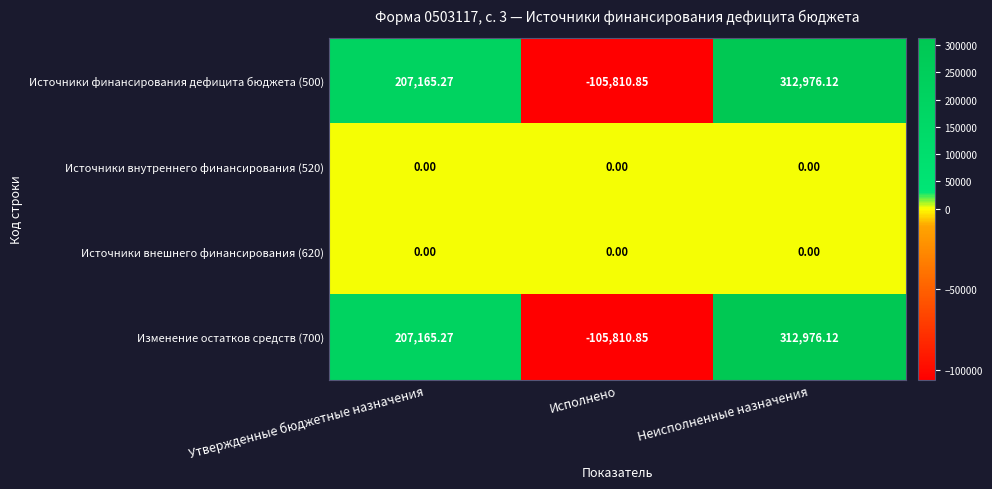

How many series are shown in this chart?

4